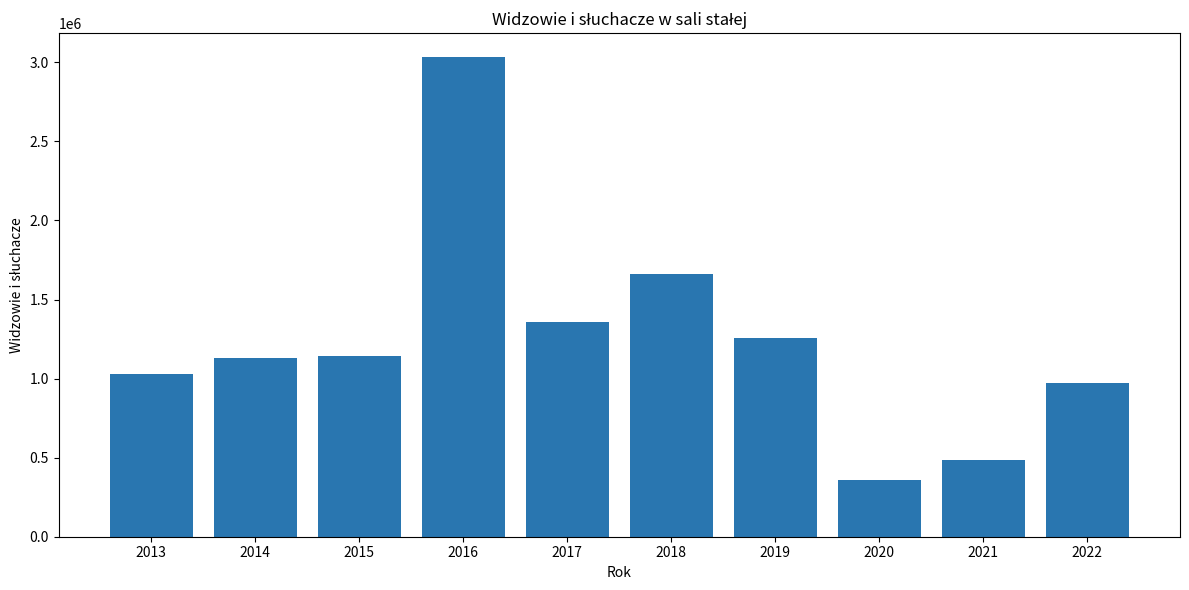

At which category does the chart reach its minimum across all series?

2020